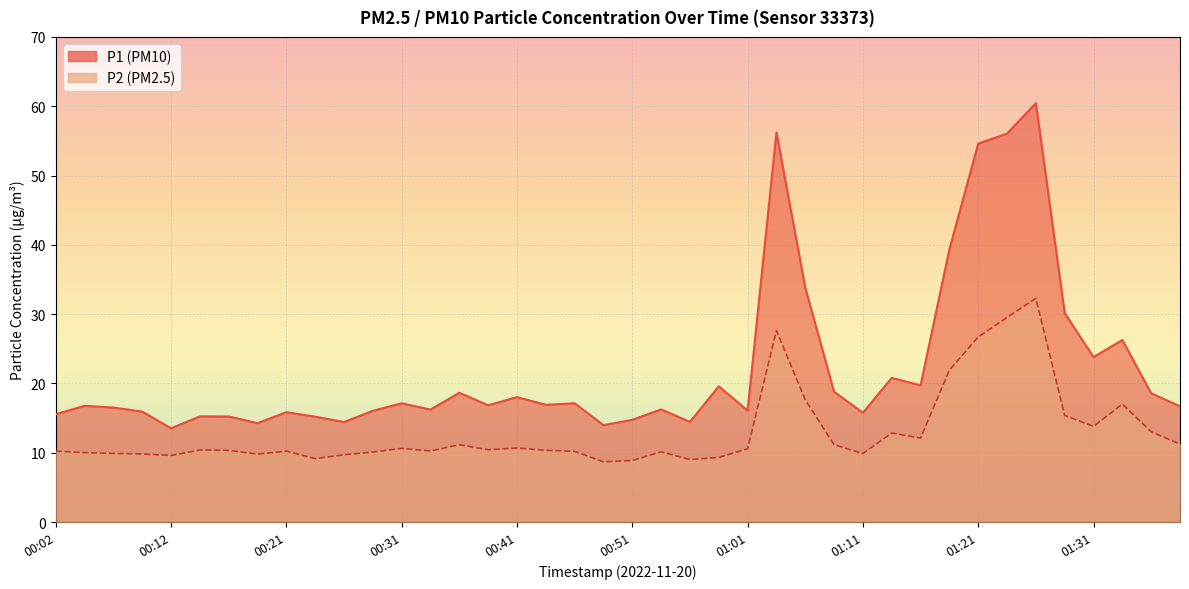

At which label does P1 reach its minimum?

00:12